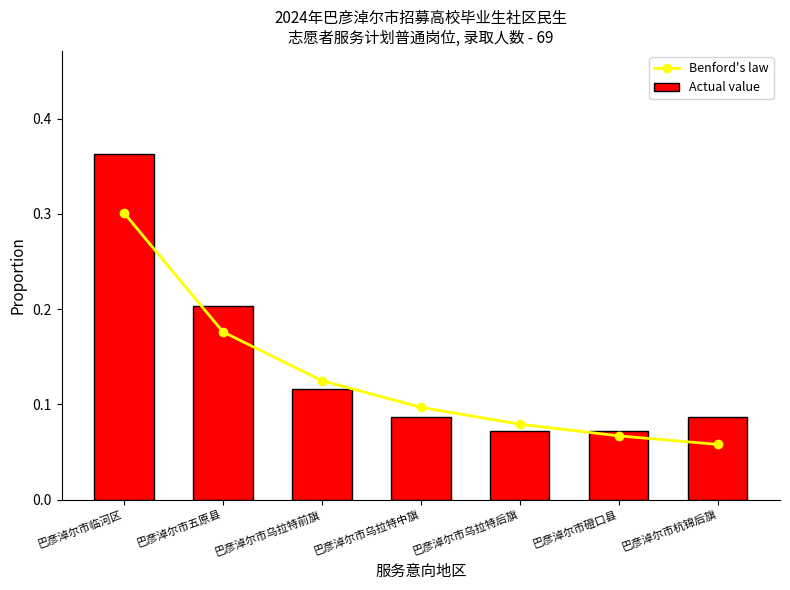

What is the label of the 4th bar from the left?

巴彦淖尔市乌拉特中旗